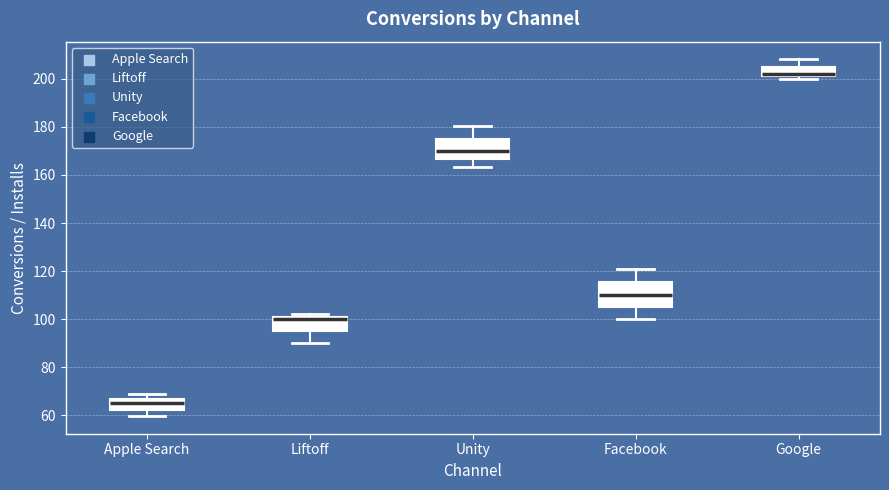

Reading left to right, read every box against the y-axis: the position of its median line, the range the box covers, and the ends of its whiskers. The values are not printed on the chart, so give them approximately, as read against the axis.

Apple Search: median 66 (inside the box), box 62 to 66, whiskers 60 to 68
Liftoff: median 100, box 96 to 102, whiskers 90 to 102 (just above the box's upper edge)
Unity: median 170, box 166 to 176, whiskers 164 to 180
Facebook: median 110, box 106 to 116, whiskers 100 to 122
Google: median 202 (just above the box's lower edge), box 202 to 206, whiskers 200 to 208